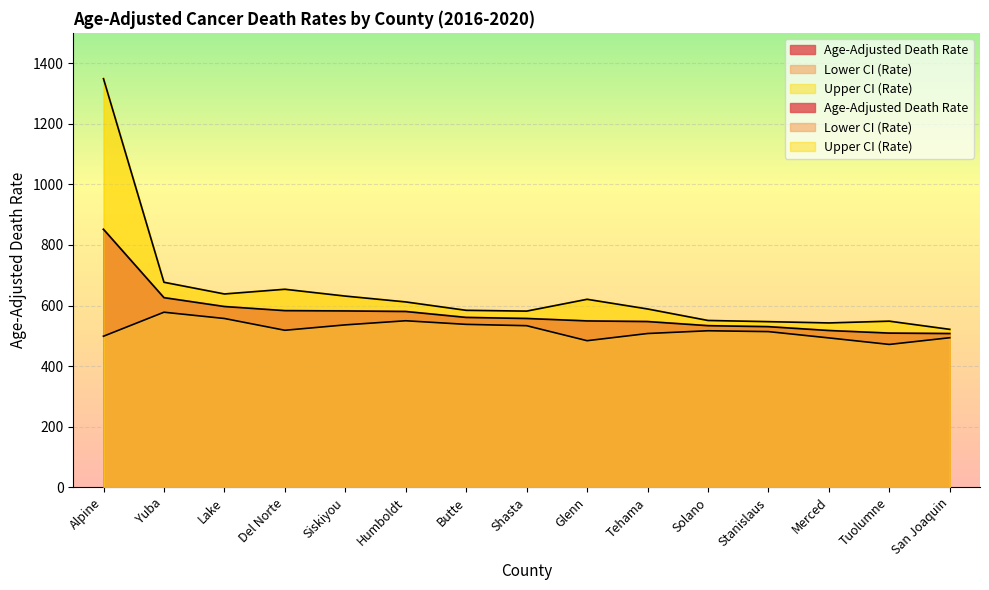

Which series changed the most between Humboldt and San Joaquin?

Upper CI (Rate)